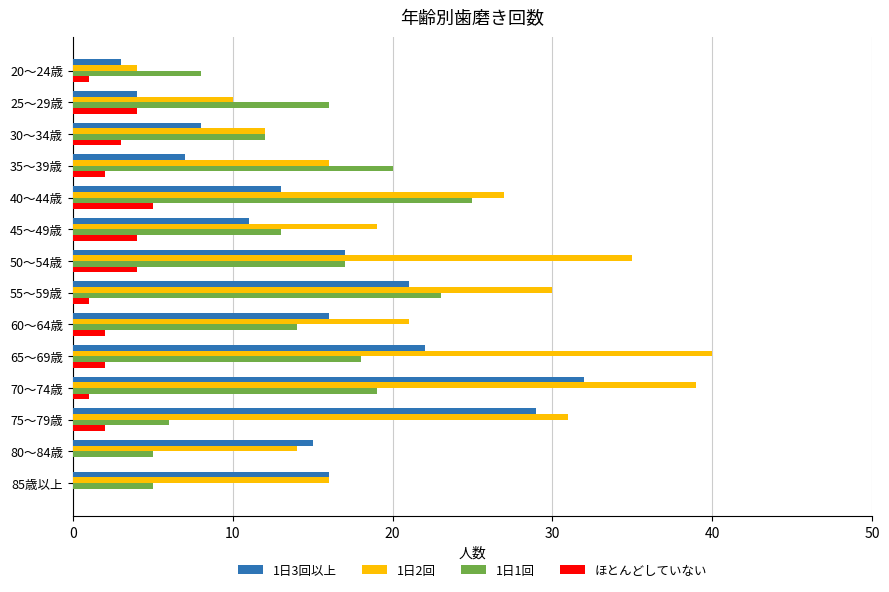

Is the value of 1日2回 at 65～69歳 greater than the value of 1日3回以上 at 75～79歳?

Yes